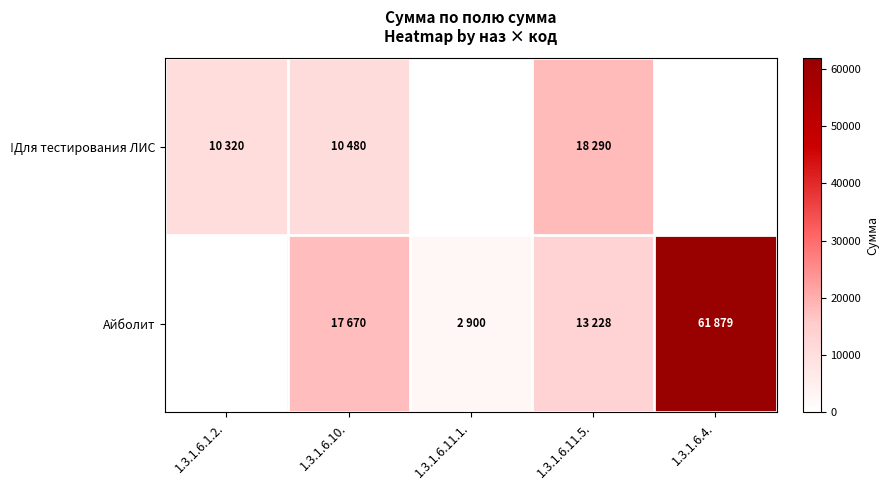

What is the spread (max minus min) of values at 1.3.1.6.10.?

7190